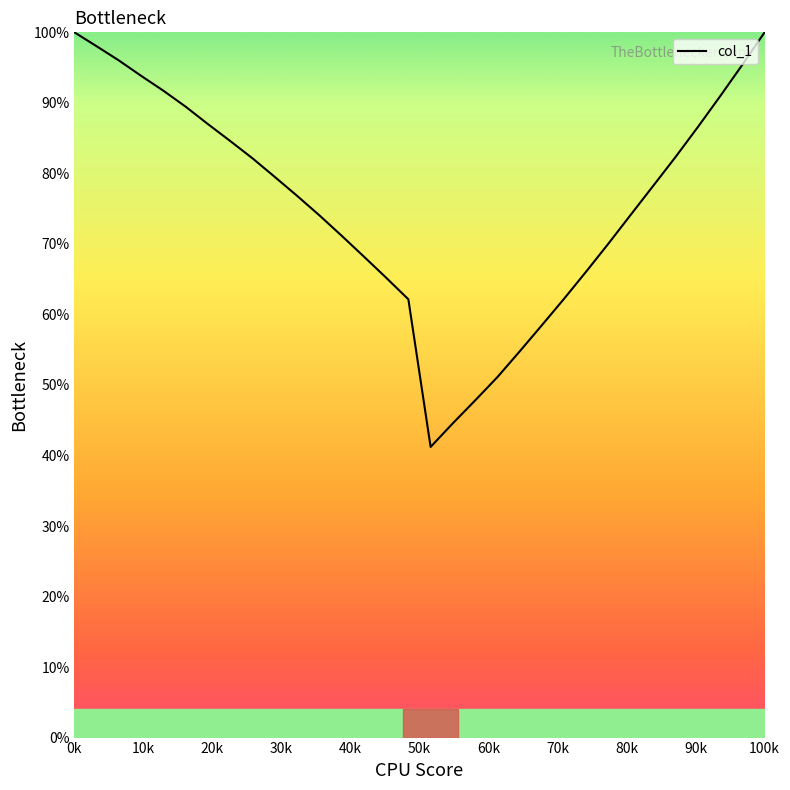

What is the minimum value shown in the chart?

41.2